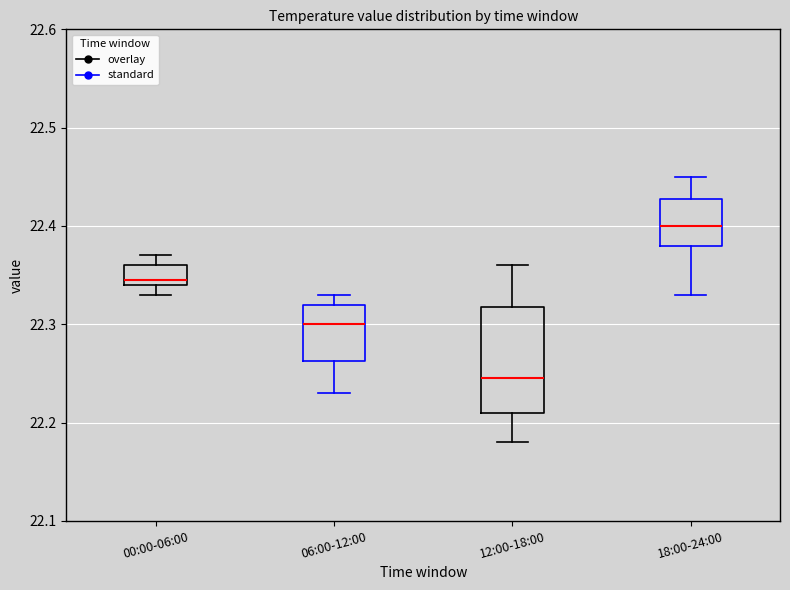

Where is the upper edge of the box for 00:00-06:00 on the y-axis? The values are not printed on the chart, so give them approximately, as read against the axis.

22.36